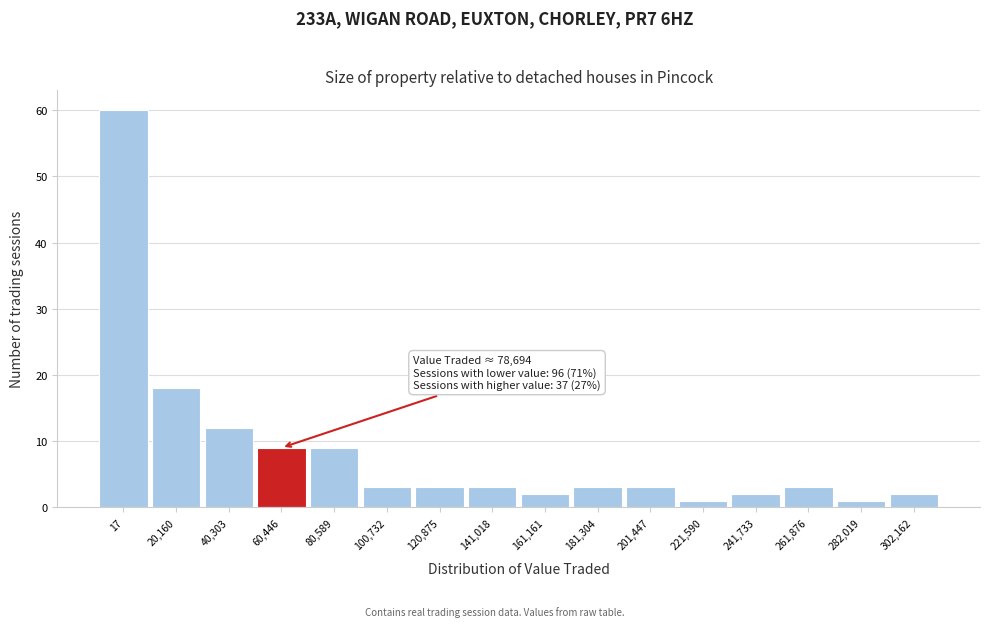

Reading right to left, transcribe all the data shown in this chart.

302,162=2	282,019=1	261,876=3	241,733=2	221,590=1	201,447=3	181,304=3	161,161=2	141,018=3	120,875=3	100,732=3	80,589=9	60,446=9	40,303=12	20,160=18	17=60